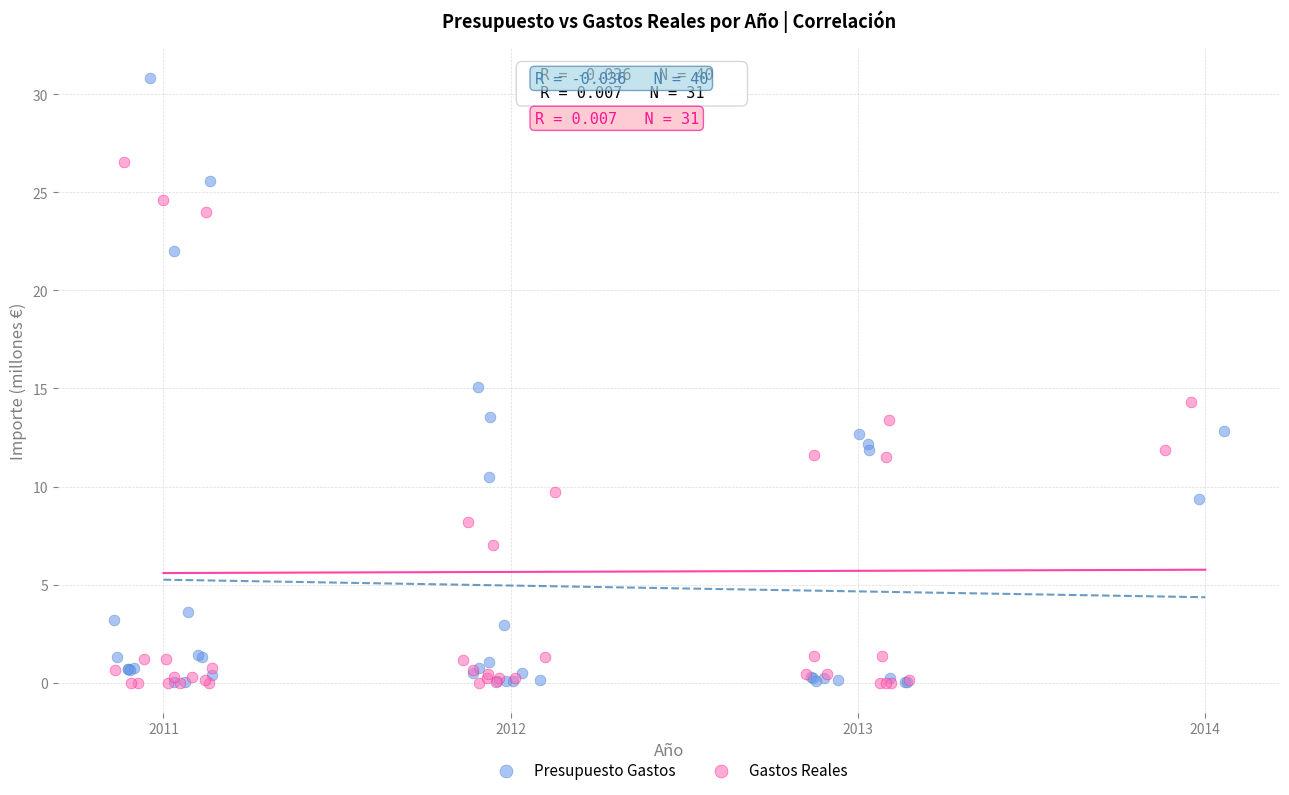

Which series has the widest spread of Y values?

Presupuesto Gastos